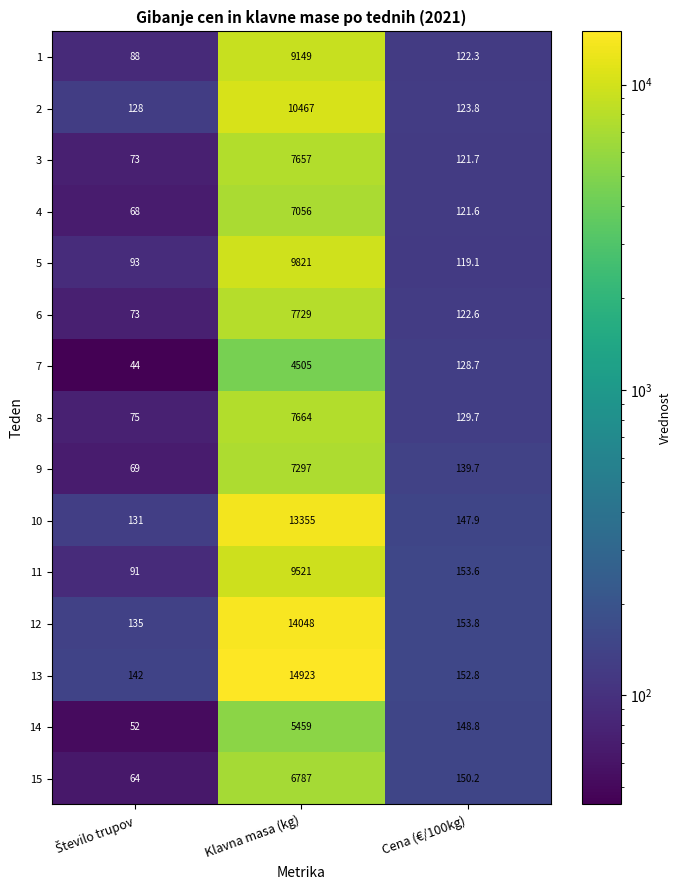

What is the difference between the 2 values at Cena (€/100kg) and Klavna masa (kg)?

10343.2